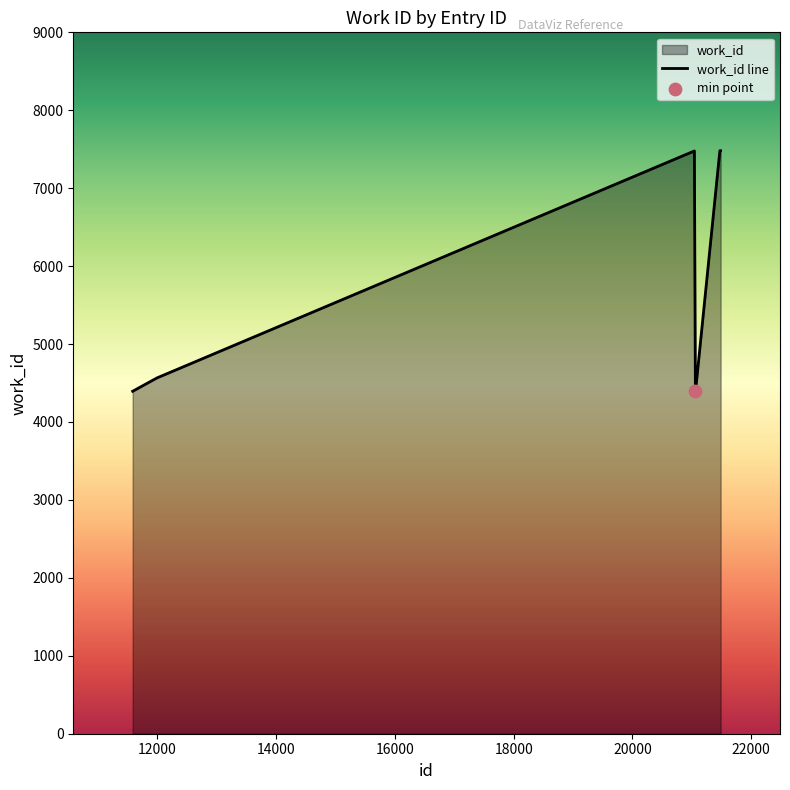

What is the change in value from 21060 to 21485?

+3088